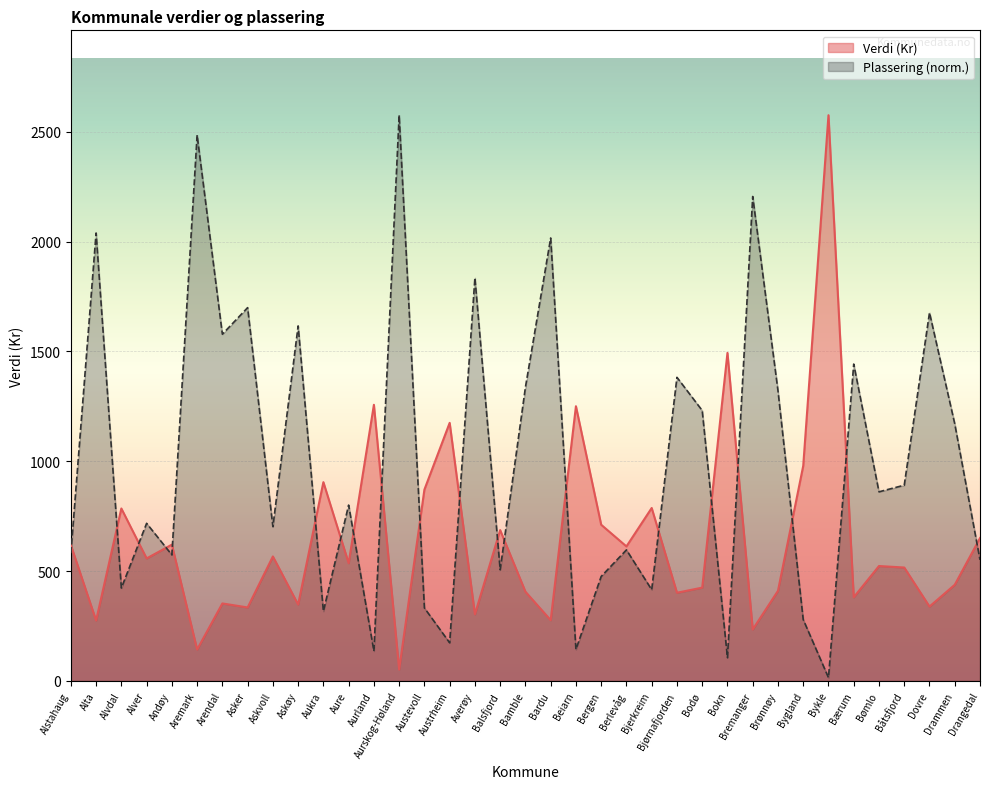

True or false: Plassering has more than 1 interior local peaks.

True